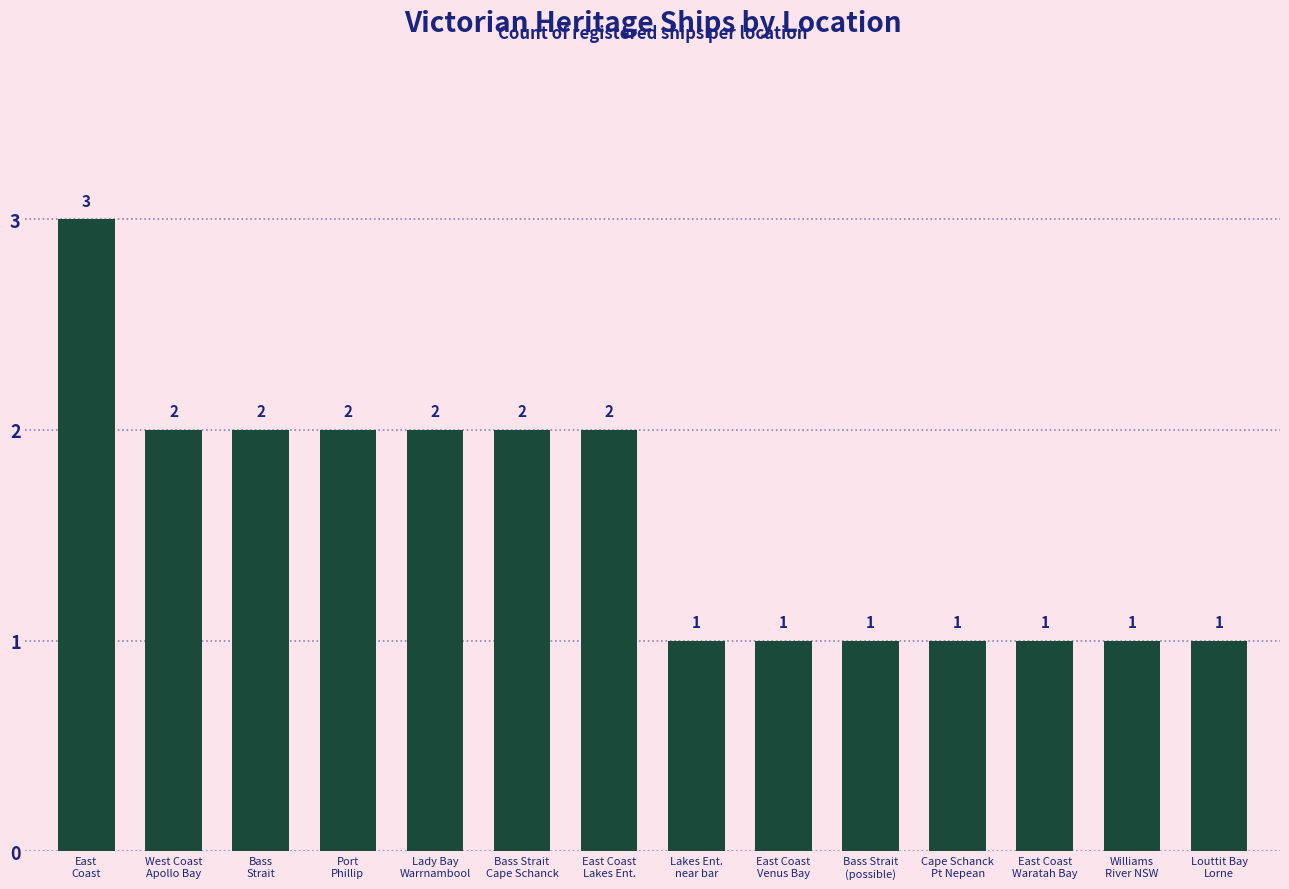

Does the chart contain stacked bars?

No